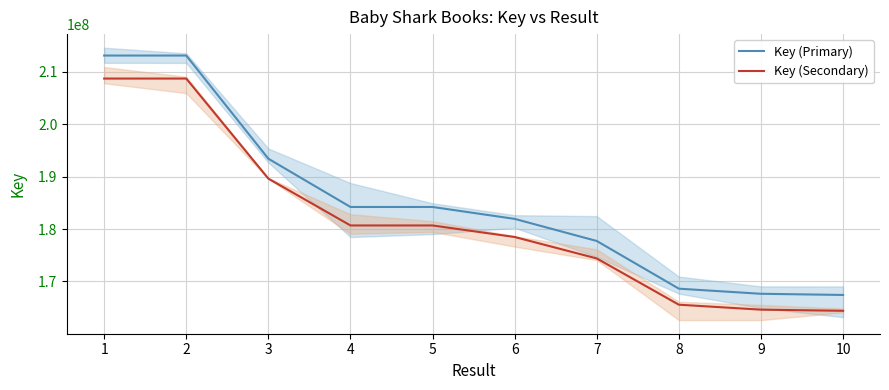

What is the maximum value for Key (Primary)?

213104478.0